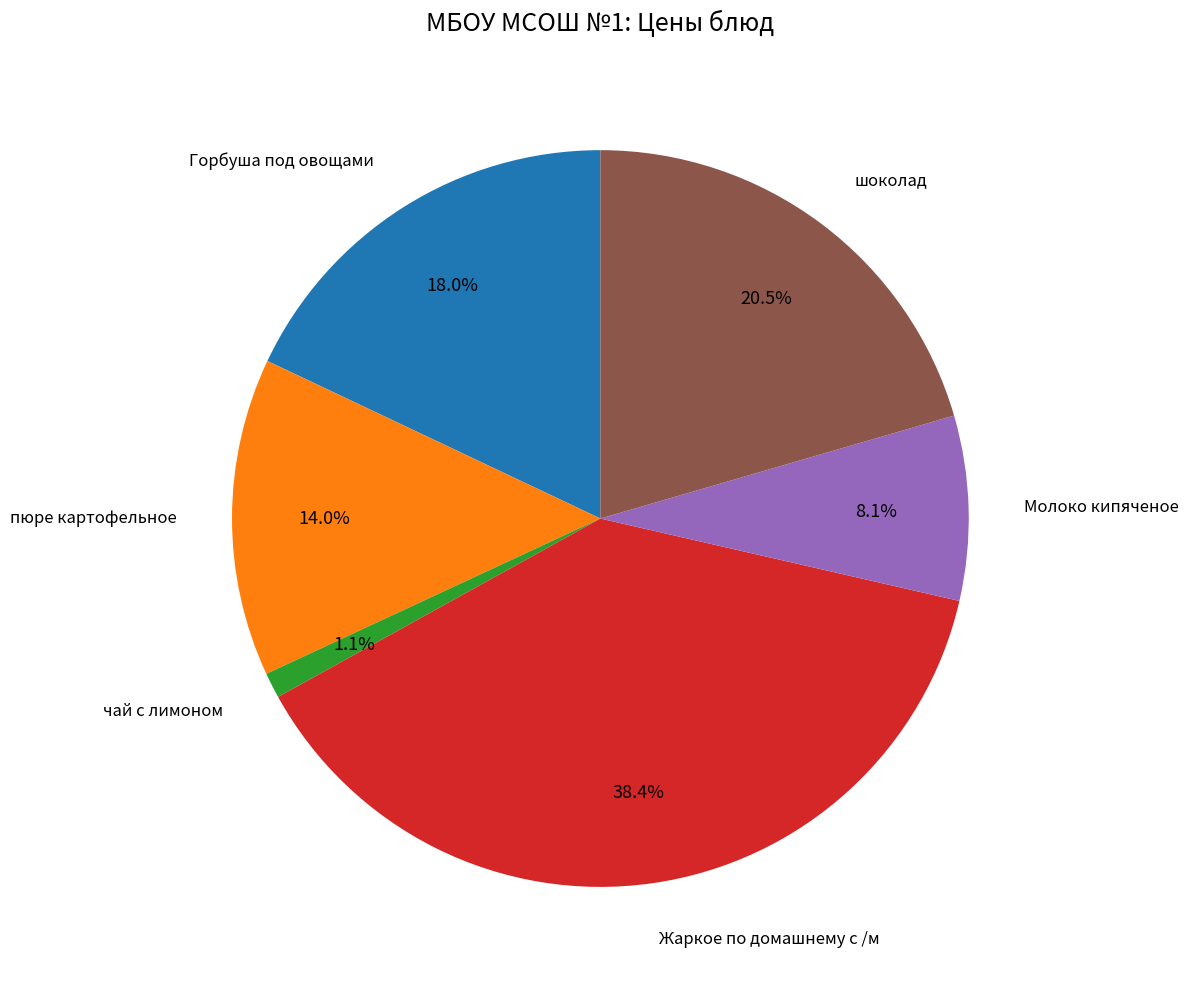

Is there a majority slice in this chart?

No